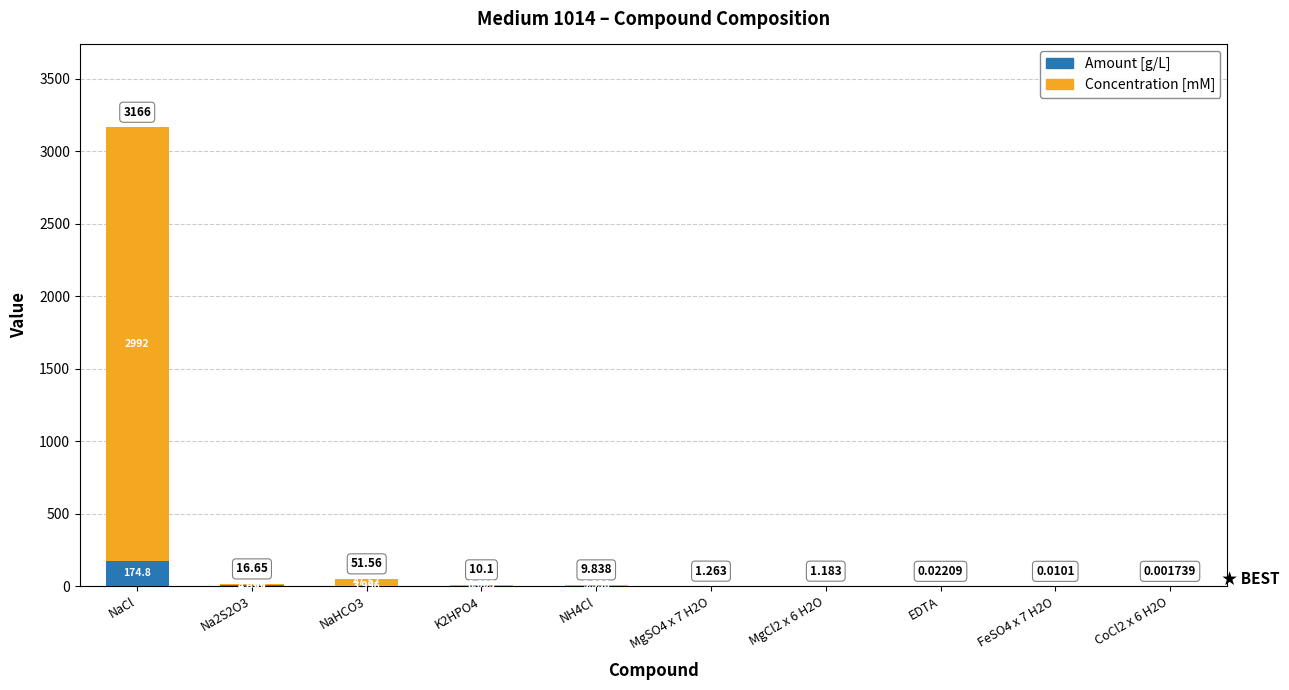

At which category is the sum across all series the highest?

NaCl